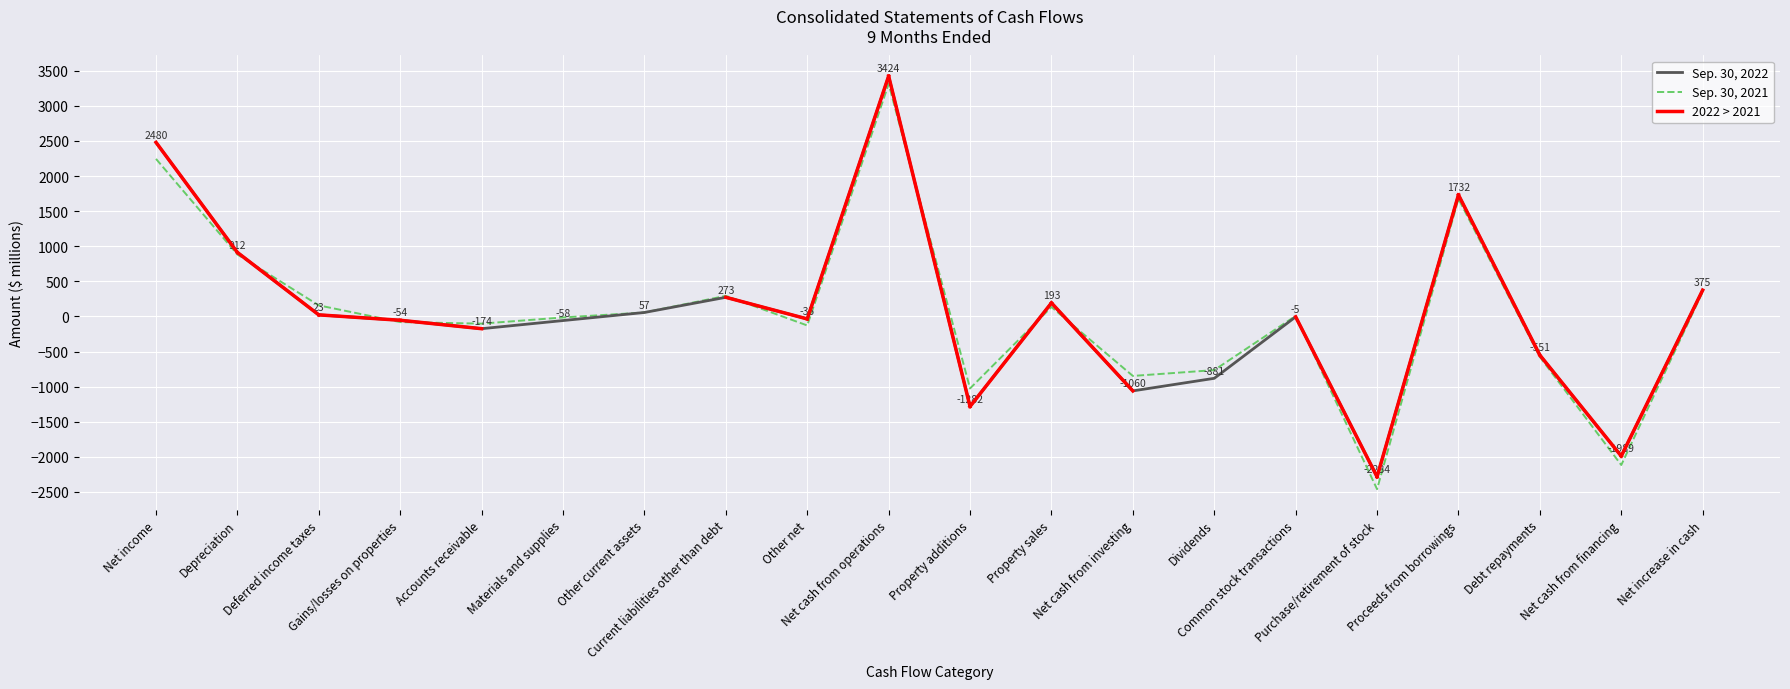

Rank the series at Net increase in cash from highest to lowest value.

Sep. 30, 2022, Sep. 30, 2021